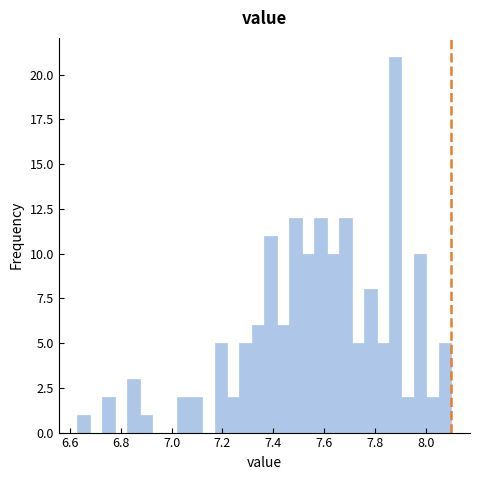

Read against the x-axis, roughly where is the centre of the tallest bar?

7.88